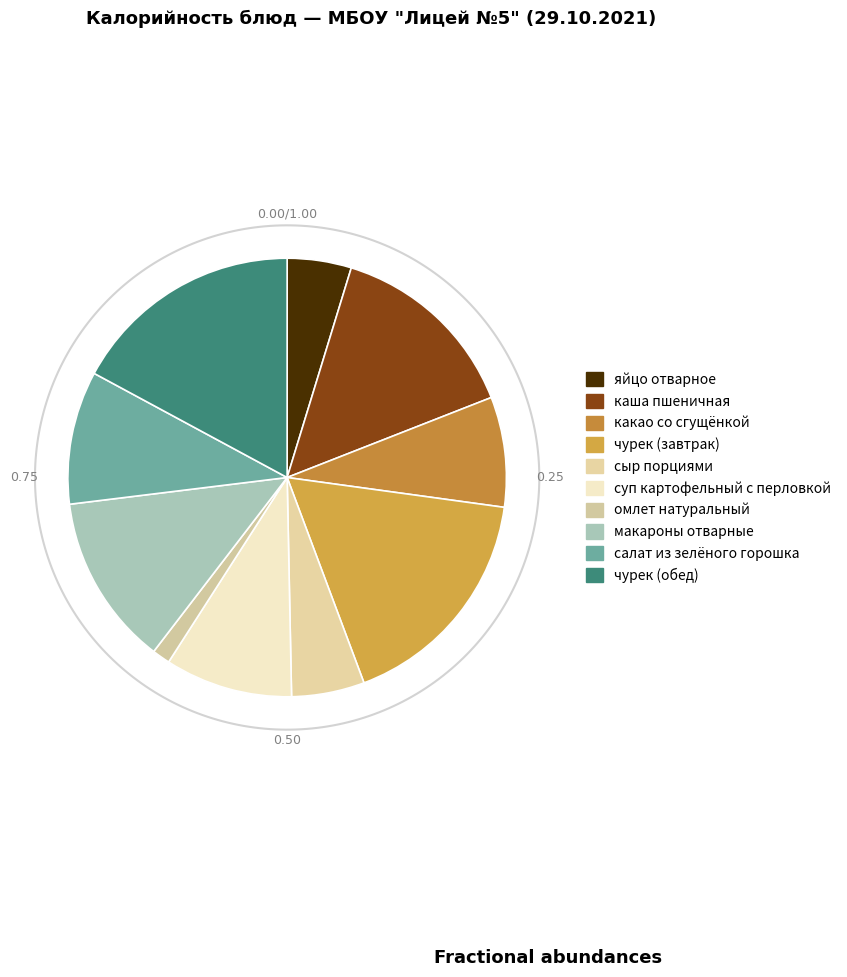

To the nearest percent, what portion does макароны отварные represent?

13%